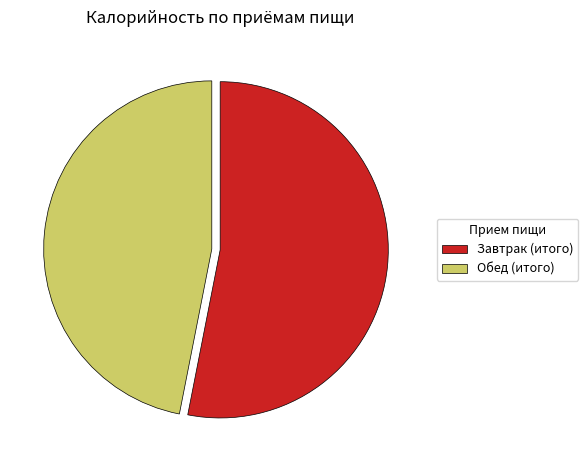

Is it true that Завтрак (итого) is 59% of the pie?

False